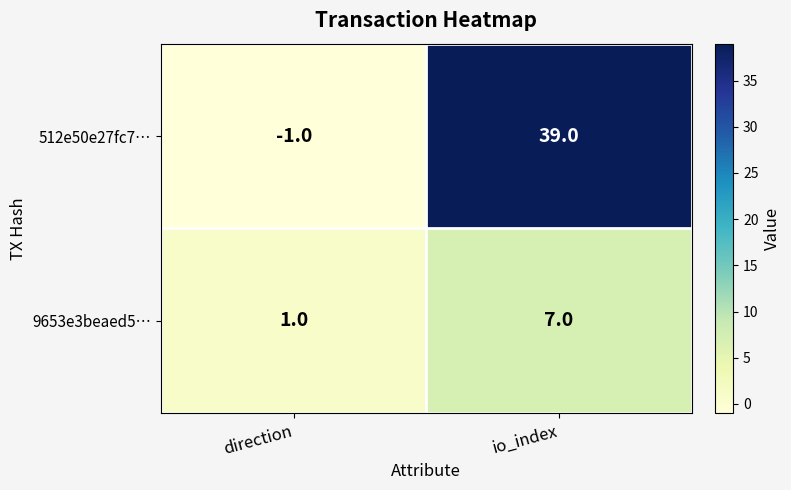

What is the difference between the maximum and minimum values in the 512e50e27fc7… series?

40